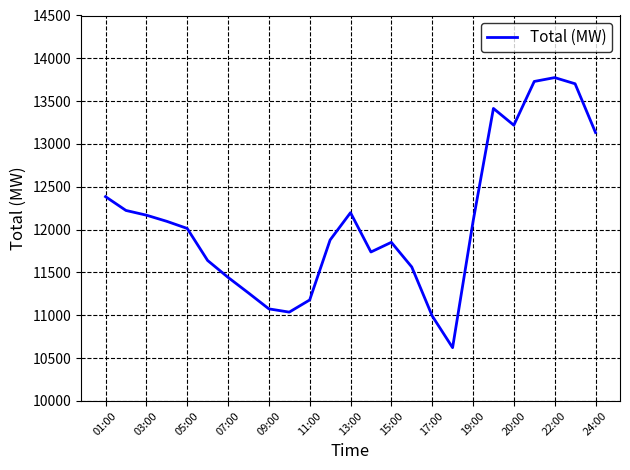

Does the chart display data point markers on the line(s)?

No